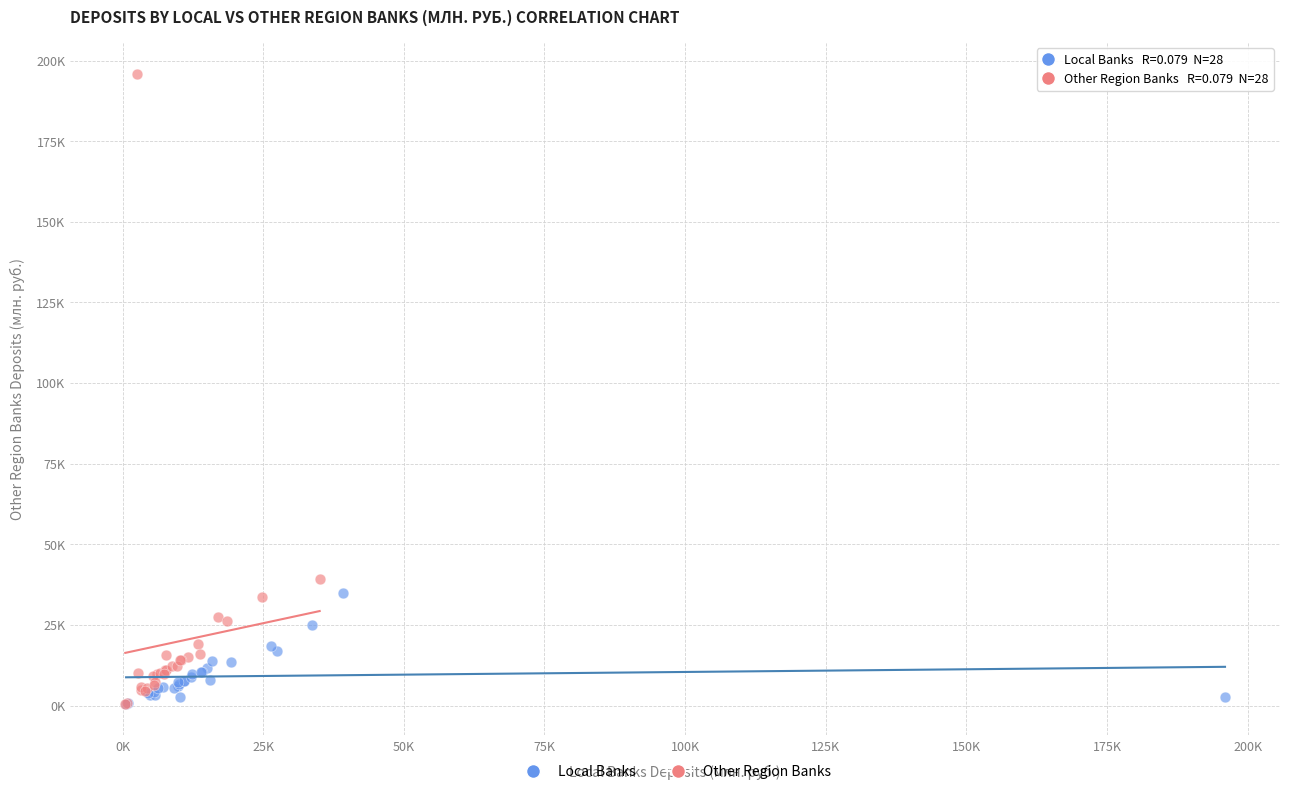

Which series reaches the maximum Y coordinate?

Other Region Banks